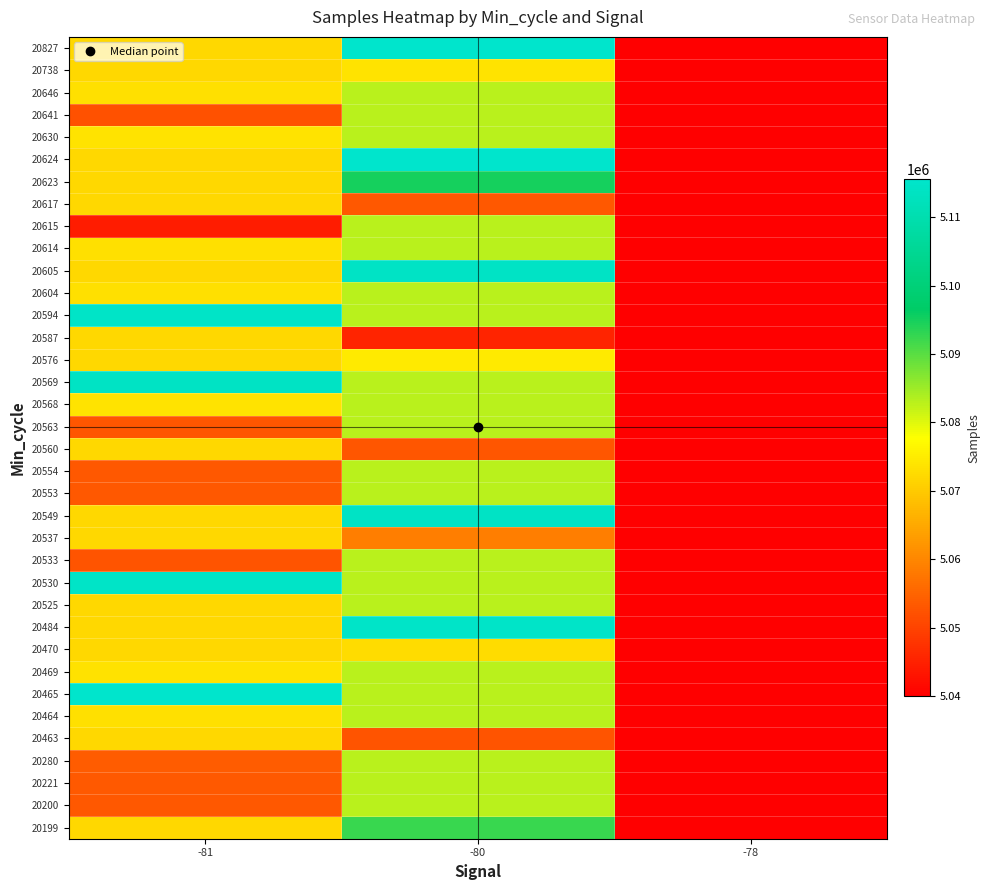

Reading left to right, list all the values displayed in this chart.

20199: -81=5072019.3	-80=5092254.0	-78=5039951.0
20200: -81=5053037.0	-80=5083000.0	-78=5039951.0
20221: -81=5053338.0	-80=5083000.0	-78=5039951.0
20280: -81=5053561.0	-80=5083000.0	-78=5039951.0
20463: -81=5072019.3	-80=5052588.0	-78=5039951.0
20464: -81=5073198.0	-80=5083000.0	-78=5039951.0
20465: -81=5115246.0	-80=5083000.0	-78=5039951.0
20469: -81=5073530.0	-80=5083000.0	-78=5039951.0
20470: -81=5072019.3	-80=5072665.0	-78=5039951.0
20484: -81=5072019.3	-80=5114682.0	-78=5039951.0
20525: -81=5072019.3	-80=5083000.0	-78=5039951.0
20530: -81=5114522.0	-80=5083000.0	-78=5039951.0
20533: -81=5052588.0	-80=5083000.0	-78=5039951.0
20537: -81=5072019.3	-80=5058579.0	-78=5039951.0
20549: -81=5072019.3	-80=5114121.0	-78=5039951.0
20553: -81=5053037.0	-80=5083000.0	-78=5039951.0
20554: -81=5053177.0	-80=5083000.0	-78=5039951.0
20560: -81=5072019.3	-80=5052814.0	-78=5039951.0
20563: -81=5052894.0	-80=5083000.0	-78=5039951.0
20568: -81=5073893.0	-80=5083000.0	-78=5039951.0
20569: -81=5113863.0	-80=5083000.0	-78=5039951.0
20576: -81=5072019.3	-80=5074488.0	-78=5039951.0
20587: -81=5072019.3	-80=5045488.0	-78=5039951.0
20594: -81=5114598.0	-80=5083000.0	-78=5039951.0
20604: -81=5073241.0	-80=5083000.0	-78=5039951.0
20605: -81=5072019.3	-80=5114313.0	-78=5039951.0
20614: -81=5073268.0	-80=5083000.0	-78=5039951.0
20615: -81=5044093.0	-80=5083000.0	-78=5039951.0
20617: -81=5072019.3	-80=5053177.0	-78=5039951.0
20623: -81=5072019.3	-80=5095085.0	-78=5039951.0
20624: -81=5072019.3	-80=5115479.0	-78=5039951.0
20630: -81=5073886.0	-80=5083000.0	-78=5039951.0
20641: -81=5052264.0	-80=5083000.0	-78=5039951.0
20646: -81=5073152.0	-80=5083000.0	-78=5039951.0
20738: -81=5072019.3	-80=5073748.0	-78=5039951.0
20827: -81=5072019.3	-80=5115519.0	-78=5039951.0